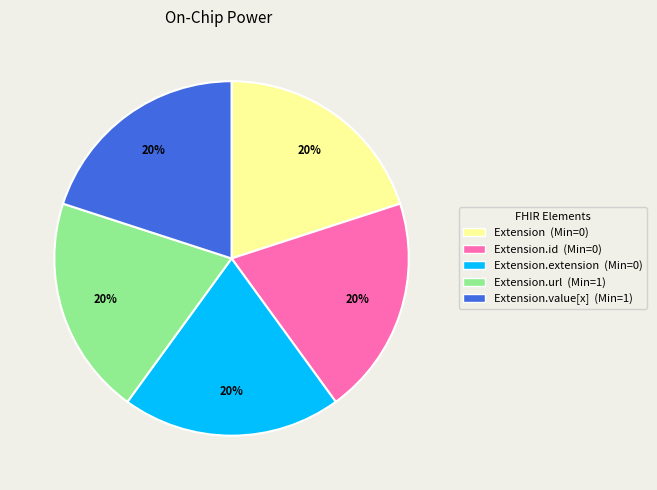

Is there any slice that represents more than half of the pie?

No